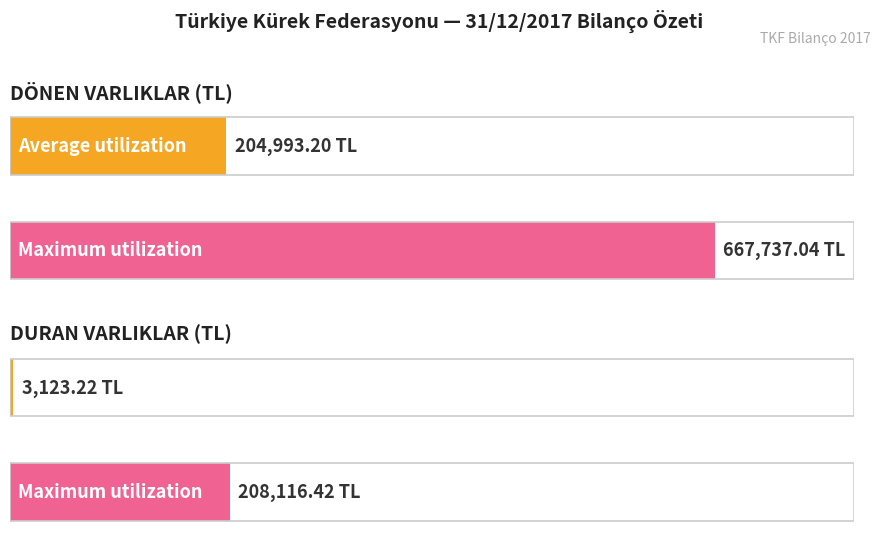

What is the average value of the Maximum utilization series?

437926.7